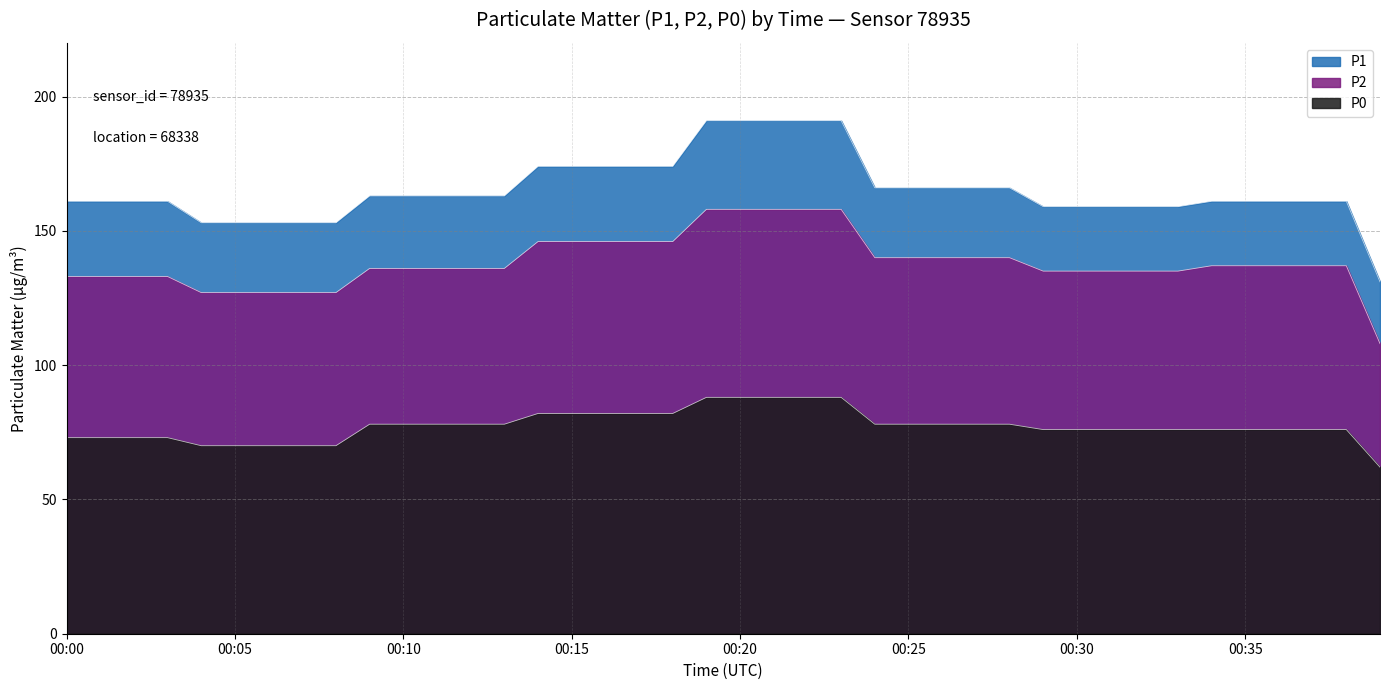

Is the value of P1 at 00:01 greater than the value of P2 at 00:06?

Yes